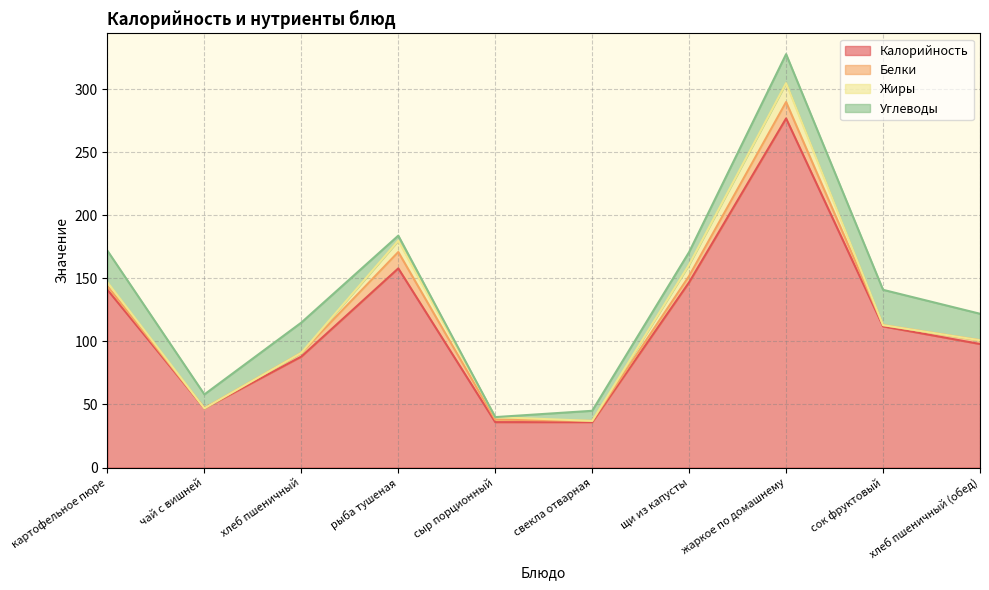

True or false: Белки has more than 1 interior local peaks.

True